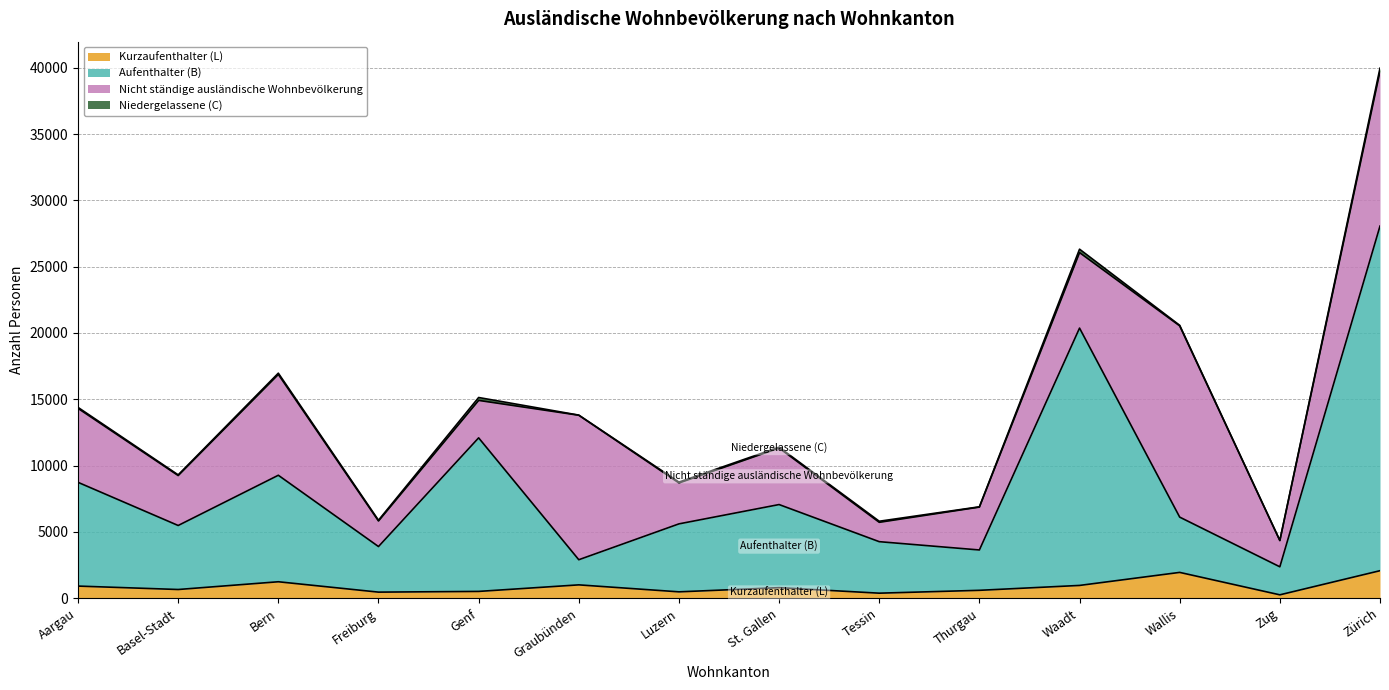

Which label corresponds to the largest value in the chart?

Zürich